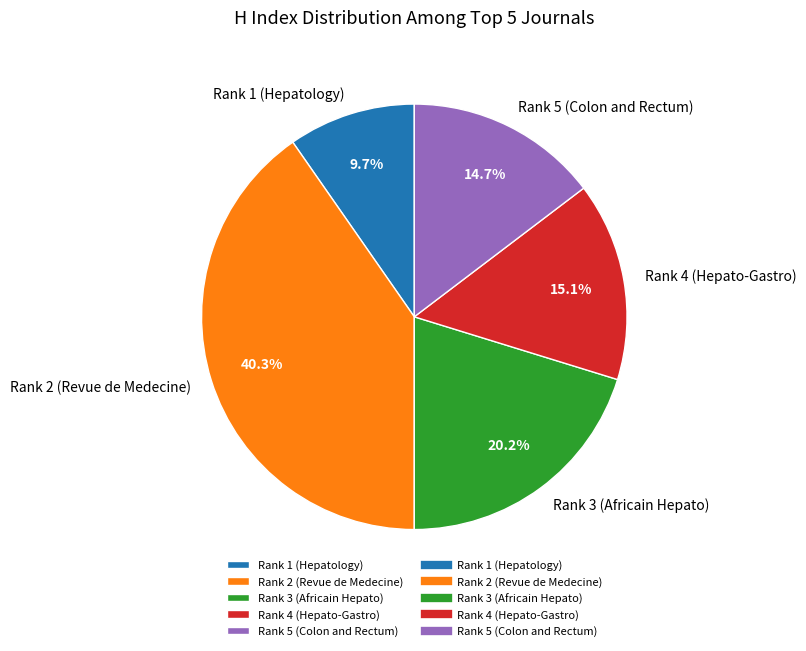

Is Rank 1 (Hepatology) the majority of the pie?

No